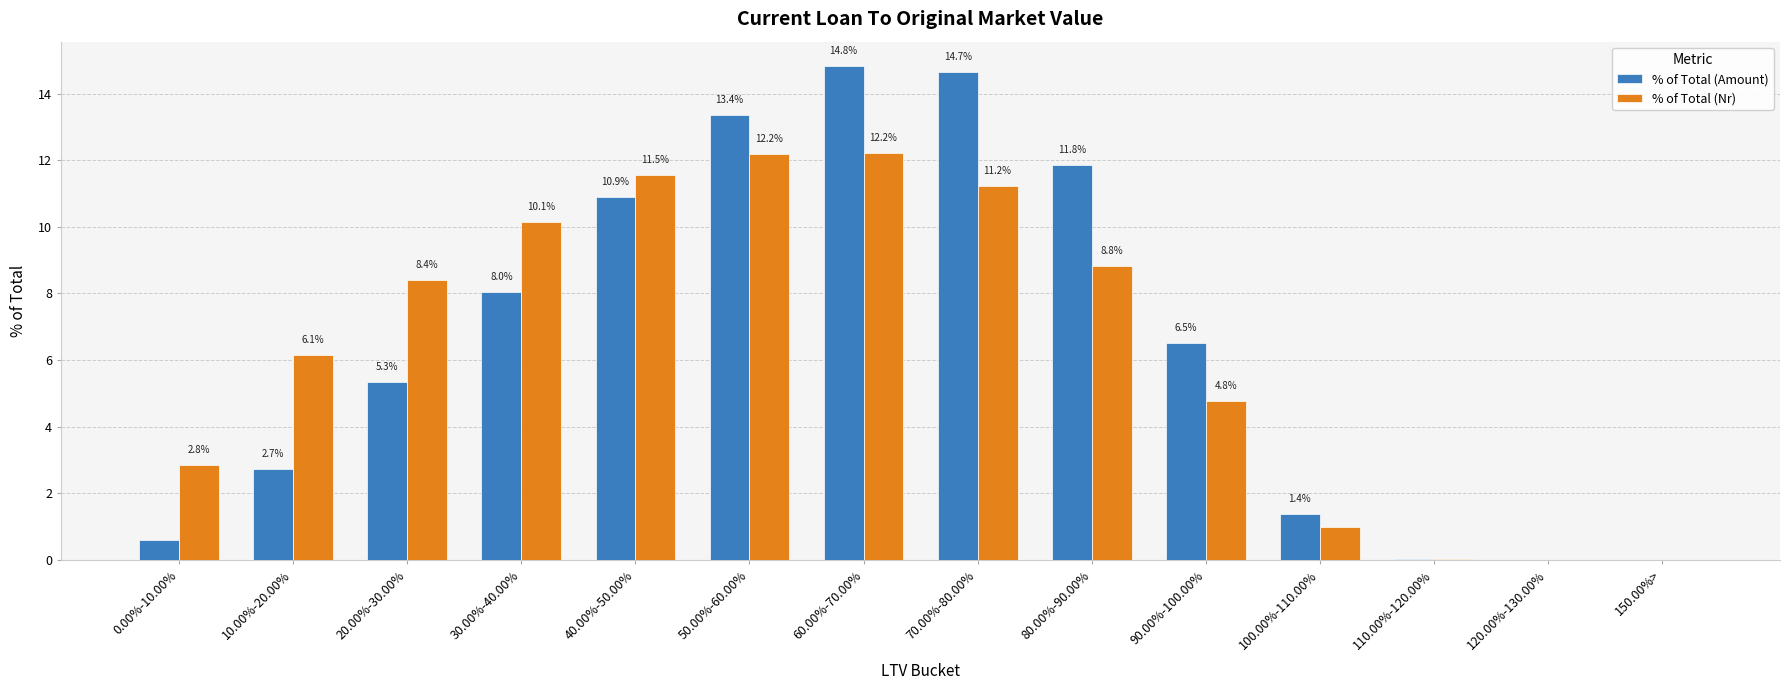

Where does the % of Total (Nr) series first go above 8?

20.00%-30.00%